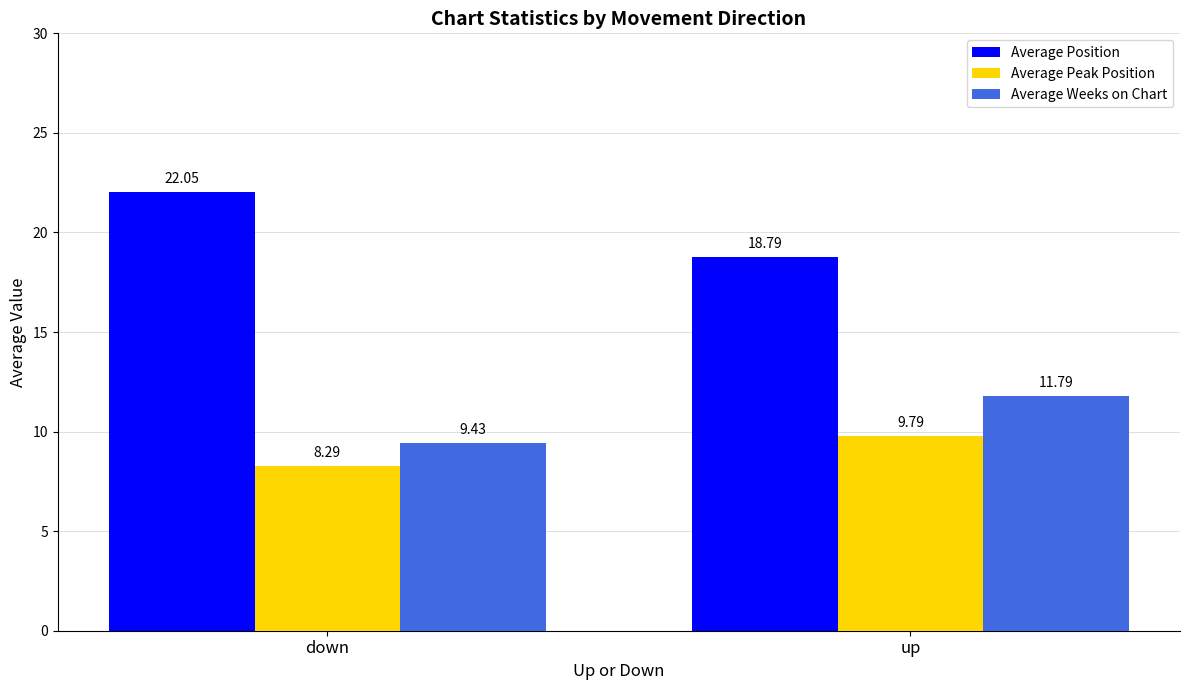

Which series has the largest range (max minus min)?

Average Position